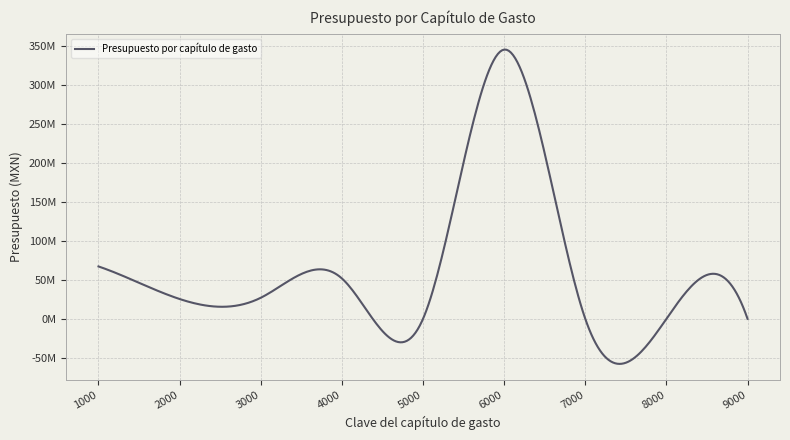

What is the greatest value displayed?

345608718.0